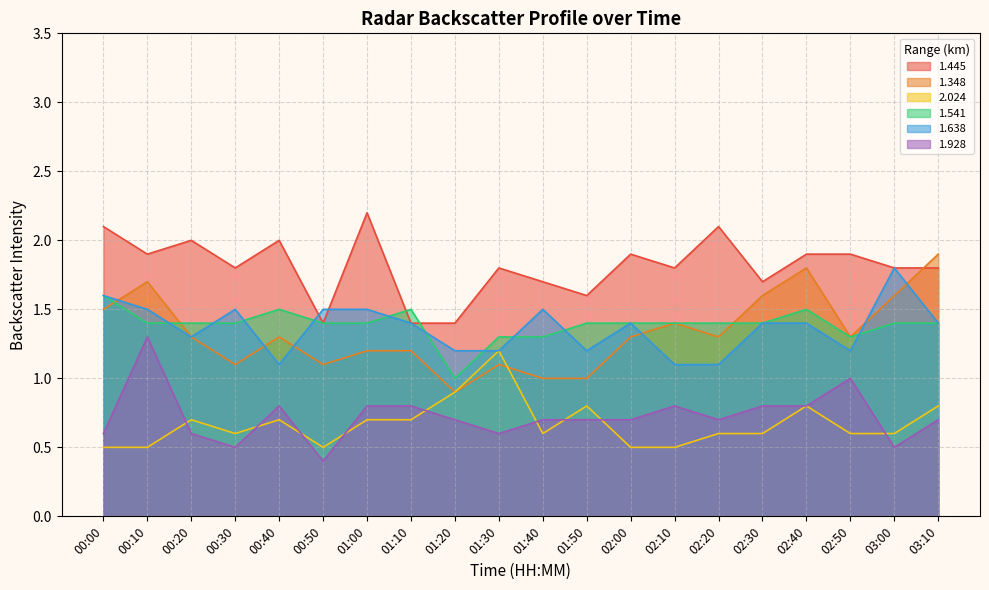

Reading left to right, what are all the values shown in this chart?

1.445: 2.1	1.9	2.0	1.8	2.0	1.4	2.2	1.4	1.4	1.8	1.7	1.6	1.9	1.8	2.1	1.7	1.9	1.9	1.8	1.8
1.348: 1.5	1.7	1.3	1.1	1.3	1.1	1.2	1.2	0.9	1.1	1.0	1.0	1.3	1.4	1.3	1.6	1.8	1.3	1.6	1.9
2.024: 0.5	0.5	0.7	0.6	0.7	0.5	0.7	0.7	0.9	1.2	0.6	0.8	0.5	0.5	0.6	0.6	0.8	0.6	0.6	0.8
1.541: 1.6	1.4	1.4	1.4	1.5	1.4	1.4	1.5	1.0	1.3	1.3	1.4	1.4	1.4	1.4	1.4	1.5	1.3	1.4	1.4
1.638: 1.6	1.5	1.3	1.5	1.1	1.5	1.5	1.4	1.2	1.2	1.5	1.2	1.4	1.1	1.1	1.4	1.4	1.2	1.8	1.4
1.928: 0.6	1.3	0.6	0.5	0.8	0.4	0.8	0.8	0.7	0.6	0.7	0.7	0.7	0.8	0.7	0.8	0.8	1.0	0.5	0.7